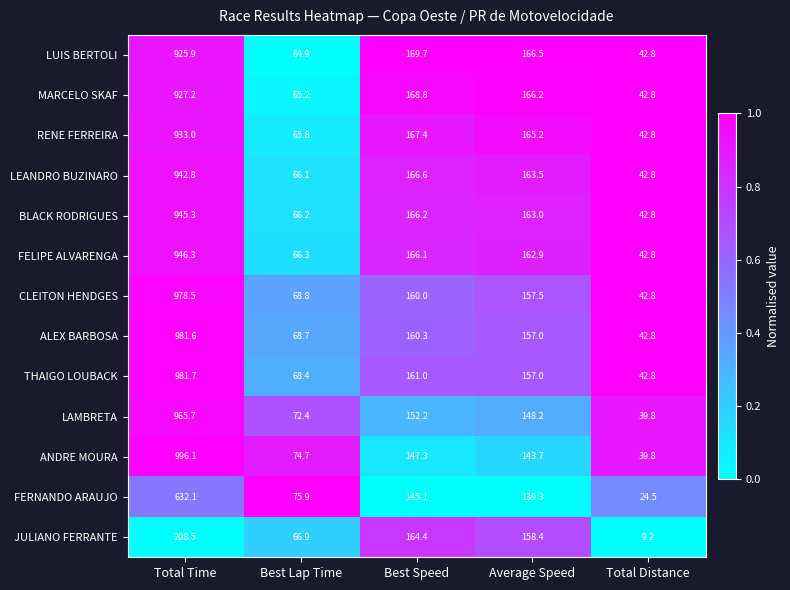

List the labels in order of JULIANO FERRANTE value, largest first.

Total Time, Best Speed, Average Speed, Best Lap Time, Total Distance